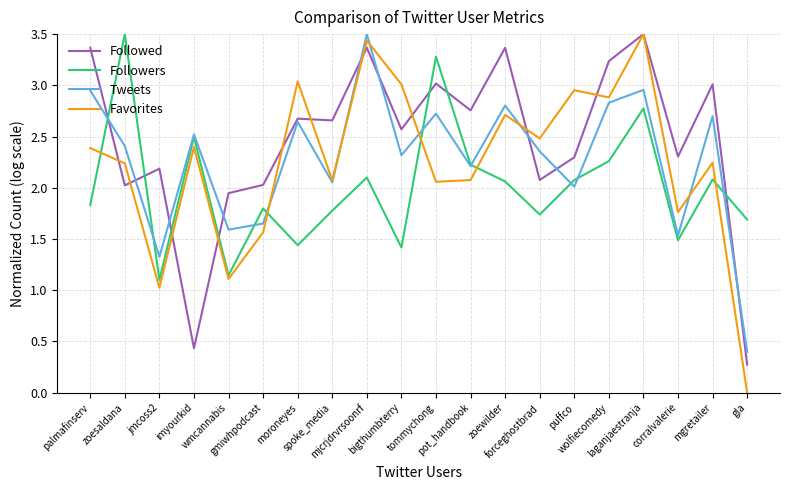

True or false: Followers has more than 0 points higher than both neighbors.

True